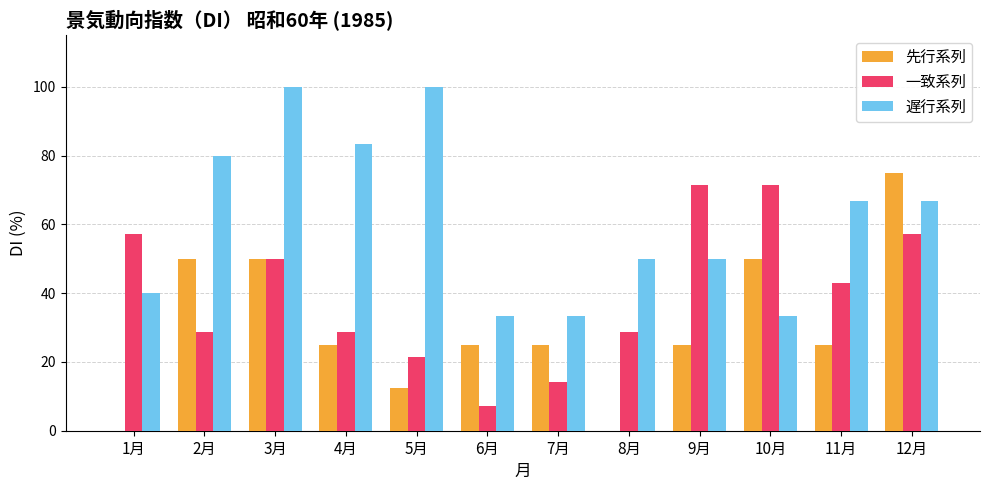

Is it true that 先行系列 equals 0.0 at 8月?

True